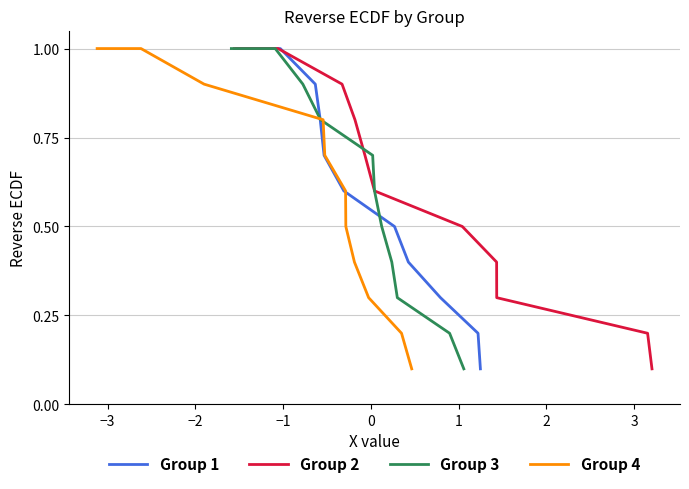

What is the difference between the maximum and minimum values in the Group 4 series?

0.9